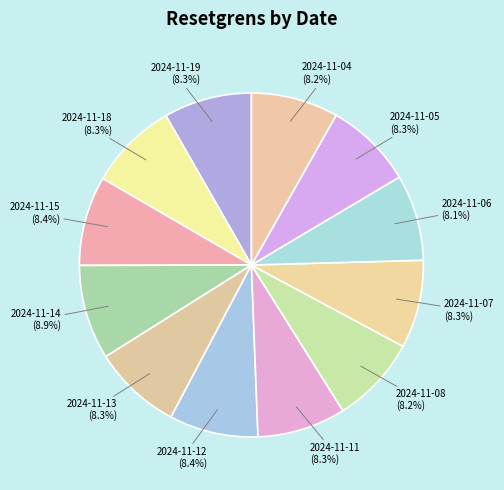

Is 2024-11-05 the majority of the pie?

No